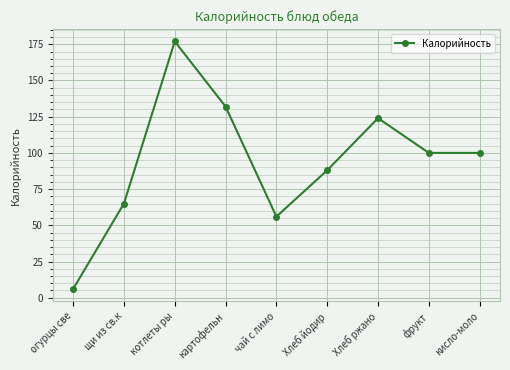

At which category does the chart reach its peak across all series?

котлеты ры